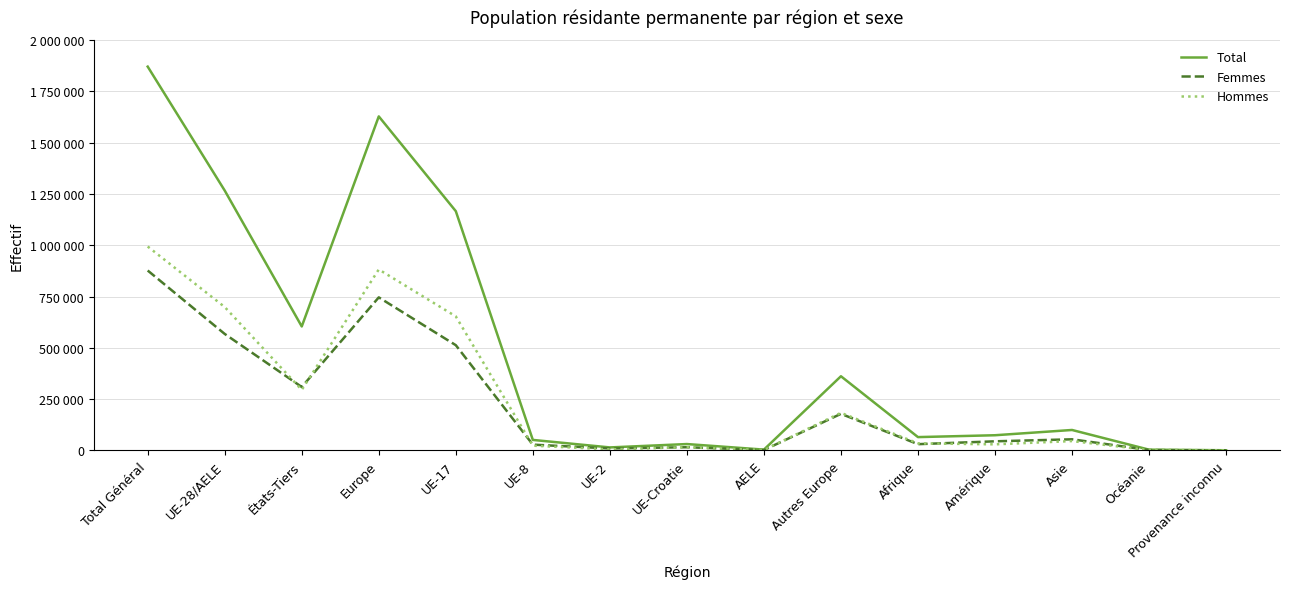

Does the chart have visible grid lines?

Yes